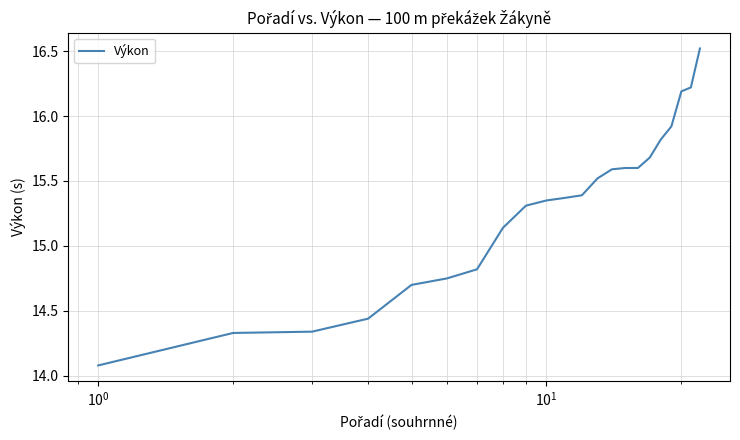

How many values are below 15?

7